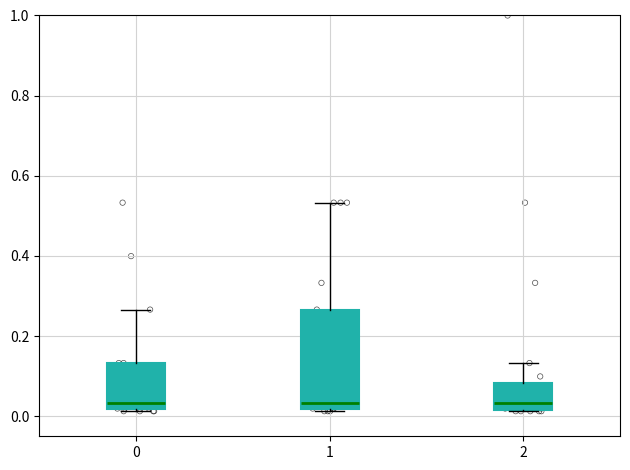

Reading left to right, read every box against the y-axis: the position of its median line, the range the box covers, and the ends of its whiskers. The values are not printed on the chart, so give them approximately, as read against the axis.

0: median 0.04, box 0.02 to 0.14, whiskers 0.02 (just below the box's lower edge) to 0.26
1: median 0.04, box 0.02 to 0.26, whiskers 0.02 (just below the box's lower edge) to 0.54
2: median 0.04, box 0.02 to 0.08, whiskers 0.02 to 0.14